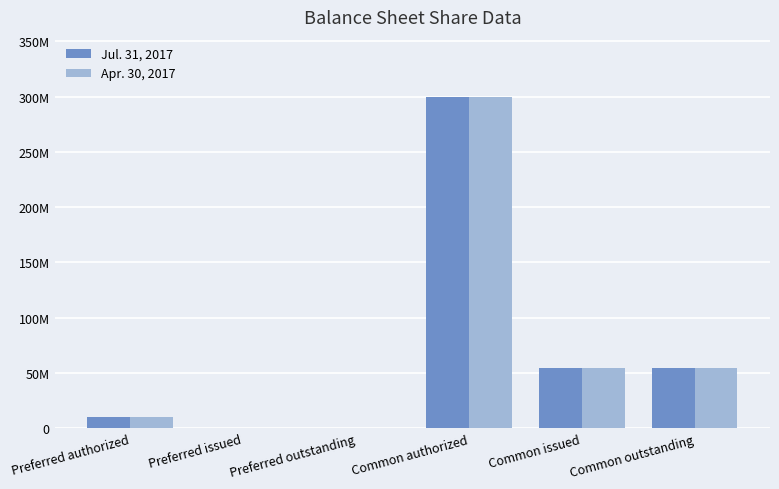

What is the difference between the Apr. 30, 2017 values at Preferred issued and Preferred authorized?

10000000